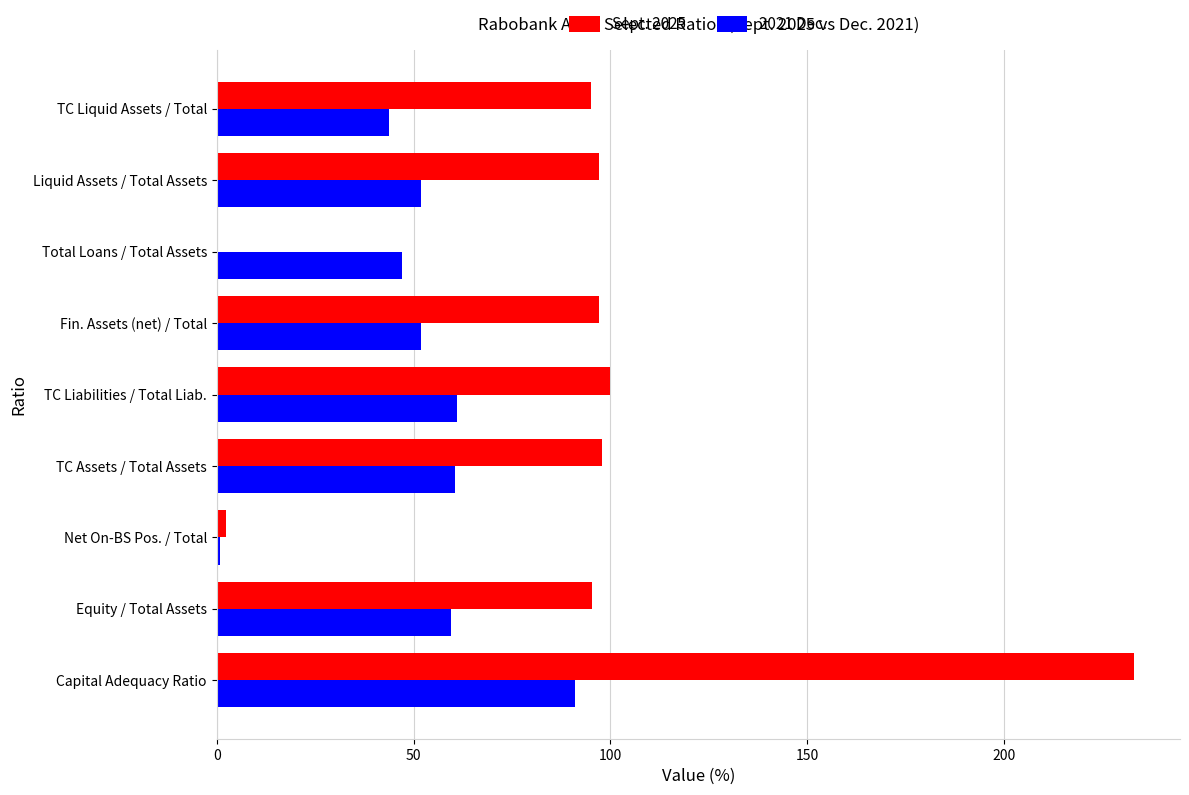

Is it true that Sept. 2025 equals 0.0 at Total Loans / Total Assets?

True